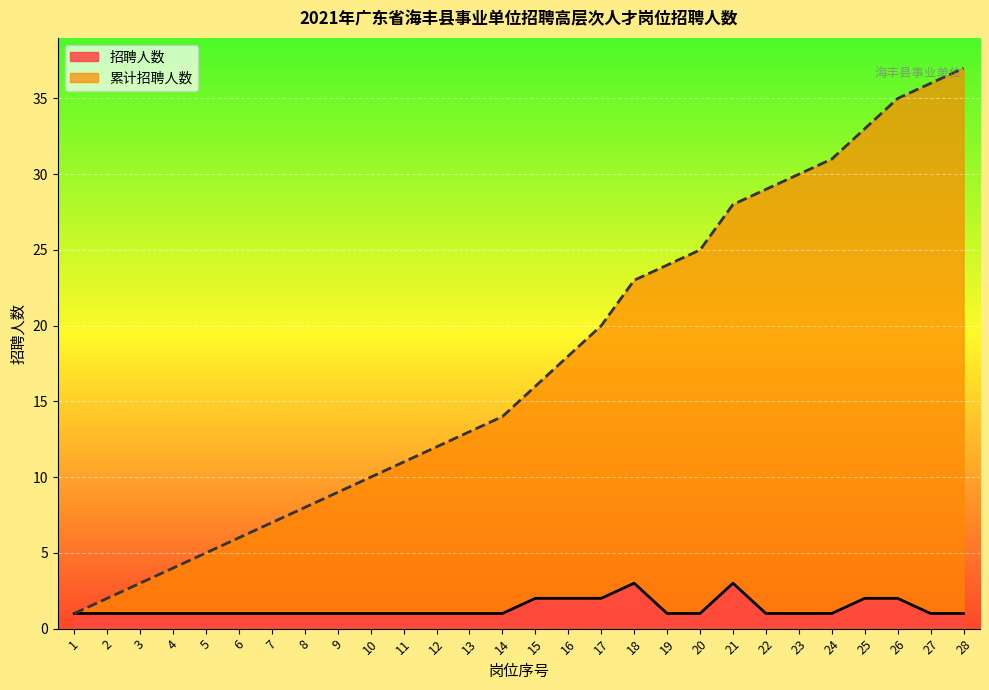

What is the maximum value shown in the chart?

37